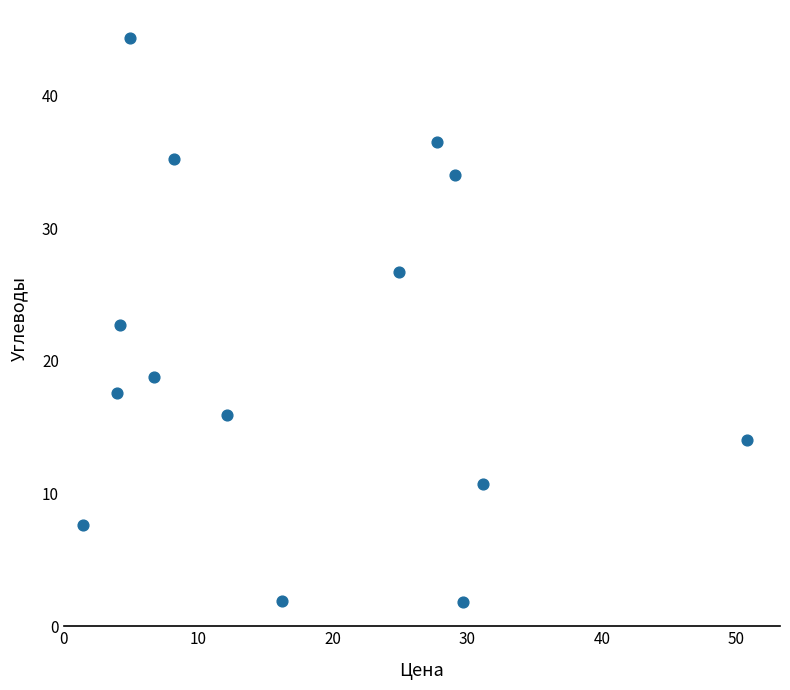

What is the range of X values (max minus min)?

49.4